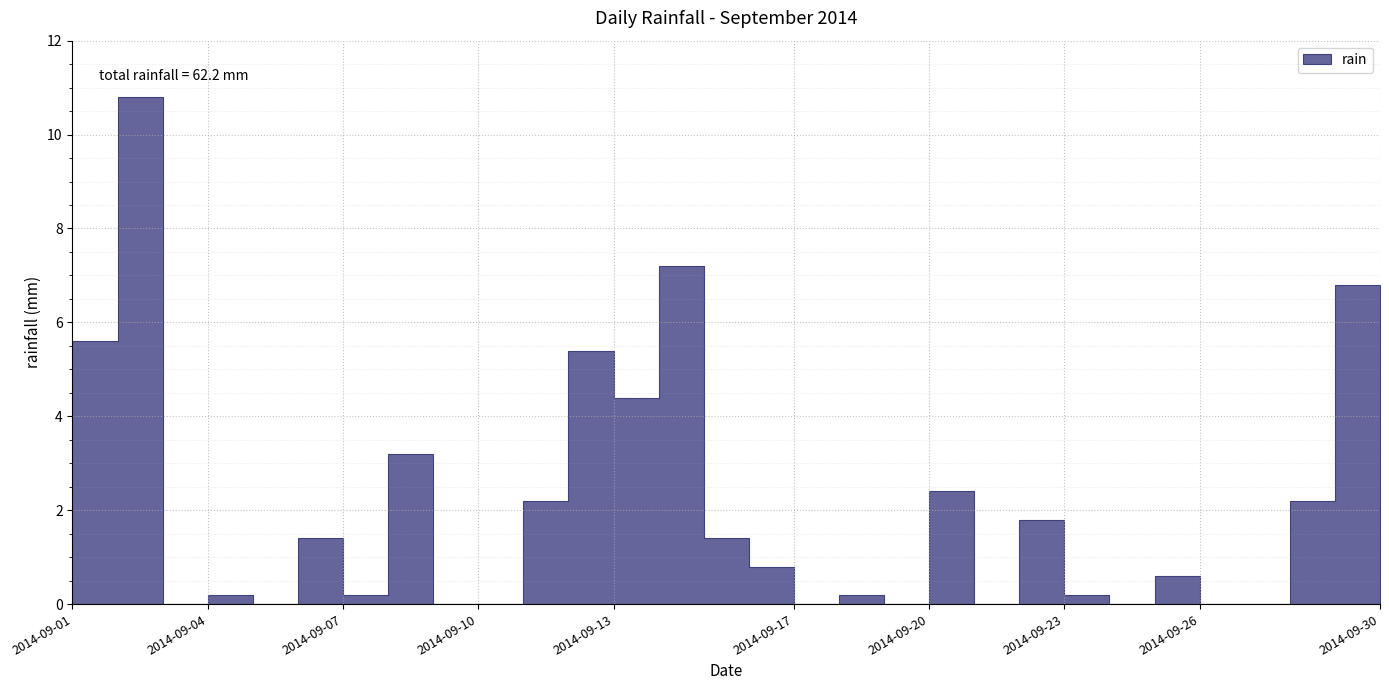

Which label corresponds to the smallest value in the chart?

2014-09-04